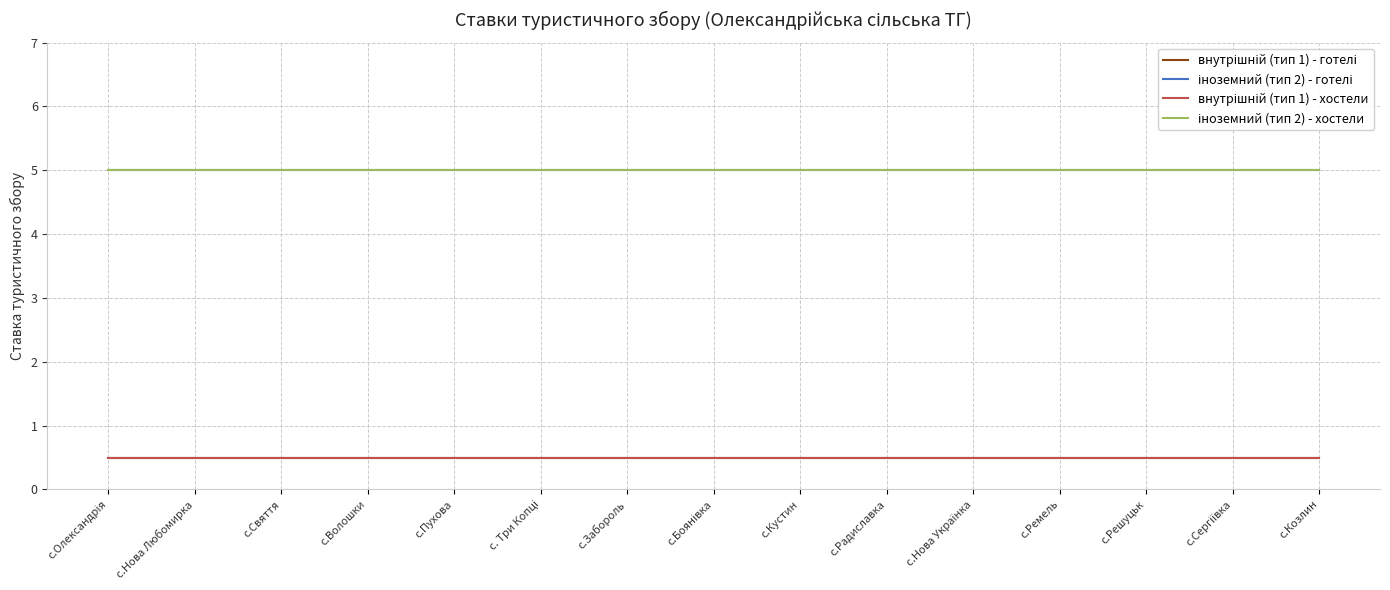

Reading right to left, list all the values displayed in this chart.

внутрішній (тип 1) - готелі: с.Козлин=0.5	с.Сергіївка=0.5	с.Решуцьк=0.5	с.Ремель=0.5	с.Нова Українка=0.5	с.Радиславка=0.5	с.Кустин=0.5	с.Боянівка=0.5	с.Забороль=0.5	с. Три Копці=0.5	с.Пухова=0.5	с.Волошки=0.5	с.Свяття=0.5	с.Нова Любомирка=0.5	с.Олександрія=0.5
іноземний (тип 2) - готелі: с.Козлин=5.0	с.Сергіївка=5.0	с.Решуцьк=5.0	с.Ремель=5.0	с.Нова Українка=5.0	с.Радиславка=5.0	с.Кустин=5.0	с.Боянівка=5.0	с.Забороль=5.0	с. Три Копці=5.0	с.Пухова=5.0	с.Волошки=5.0	с.Свяття=5.0	с.Нова Любомирка=5.0	с.Олександрія=5.0
внутрішній (тип 1) - хостели: с.Козлин=0.5	с.Сергіївка=0.5	с.Решуцьк=0.5	с.Ремель=0.5	с.Нова Українка=0.5	с.Радиславка=0.5	с.Кустин=0.5	с.Боянівка=0.5	с.Забороль=0.5	с. Три Копці=0.5	с.Пухова=0.5	с.Волошки=0.5	с.Свяття=0.5	с.Нова Любомирка=0.5	с.Олександрія=0.5
іноземний (тип 2) - хостели: с.Козлин=5.0	с.Сергіївка=5.0	с.Решуцьк=5.0	с.Ремель=5.0	с.Нова Українка=5.0	с.Радиславка=5.0	с.Кустин=5.0	с.Боянівка=5.0	с.Забороль=5.0	с. Три Копці=5.0	с.Пухова=5.0	с.Волошки=5.0	с.Свяття=5.0	с.Нова Любомирка=5.0	с.Олександрія=5.0